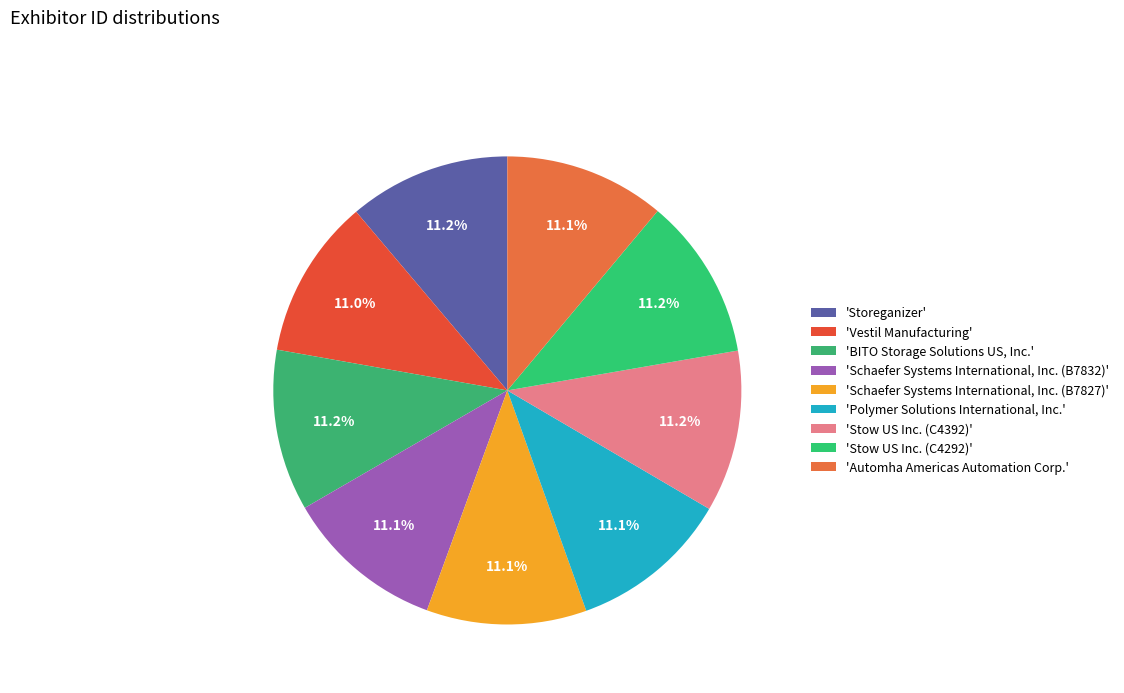

How many segments does this pie chart have?

9